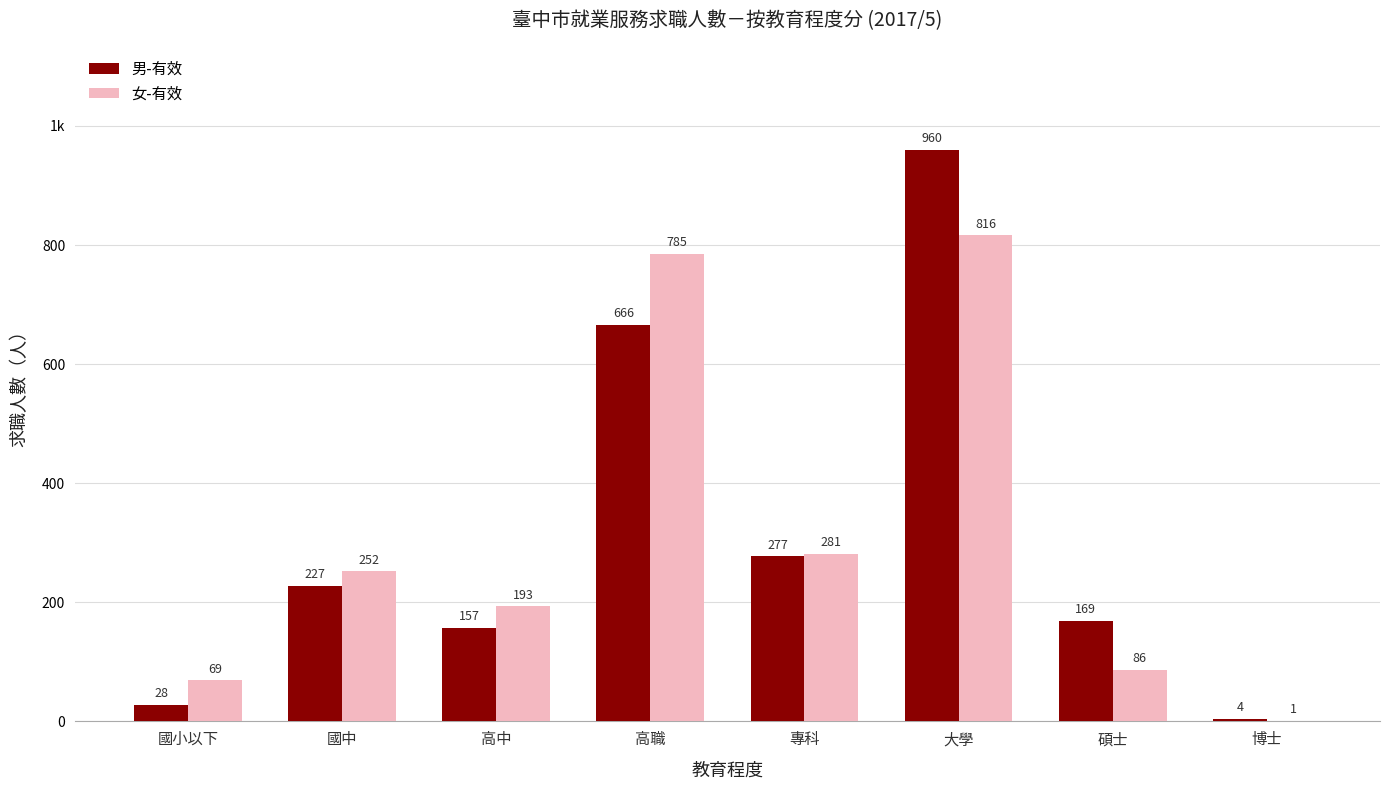

Which has a higher value, 博士 or 高中?

高中